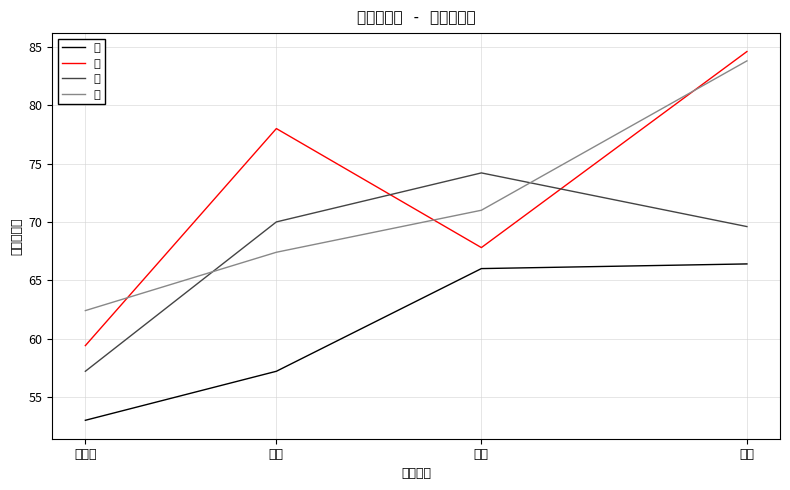

What position from the left is 蝶泳?

2